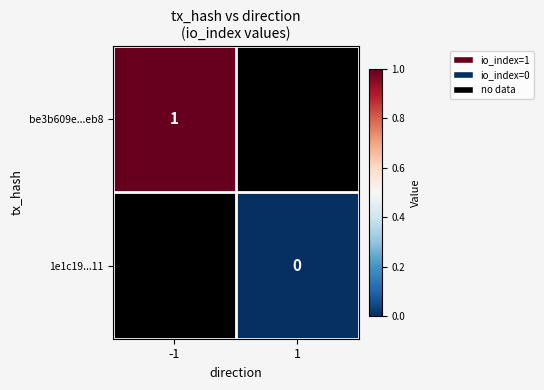

The value of be3b609e...eb8 at -1 is 2. True or false?

False